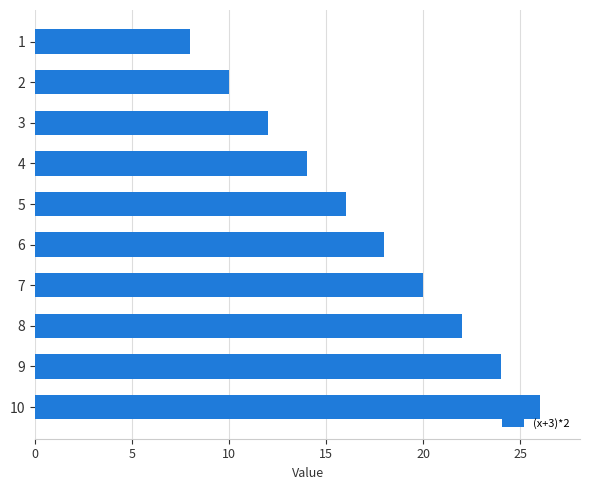

True or false: the data shows 31 at 7.

False